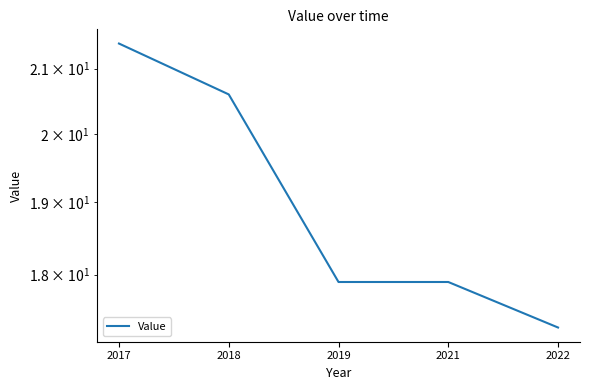

True or false: the data has more than 0 interior local peaks.

False